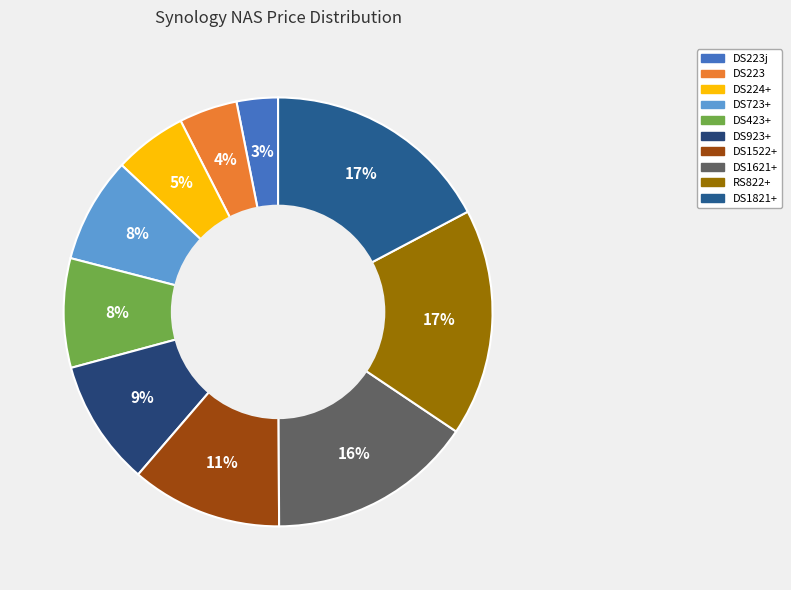

Which category has the smallest portion of the pie?

DS223j